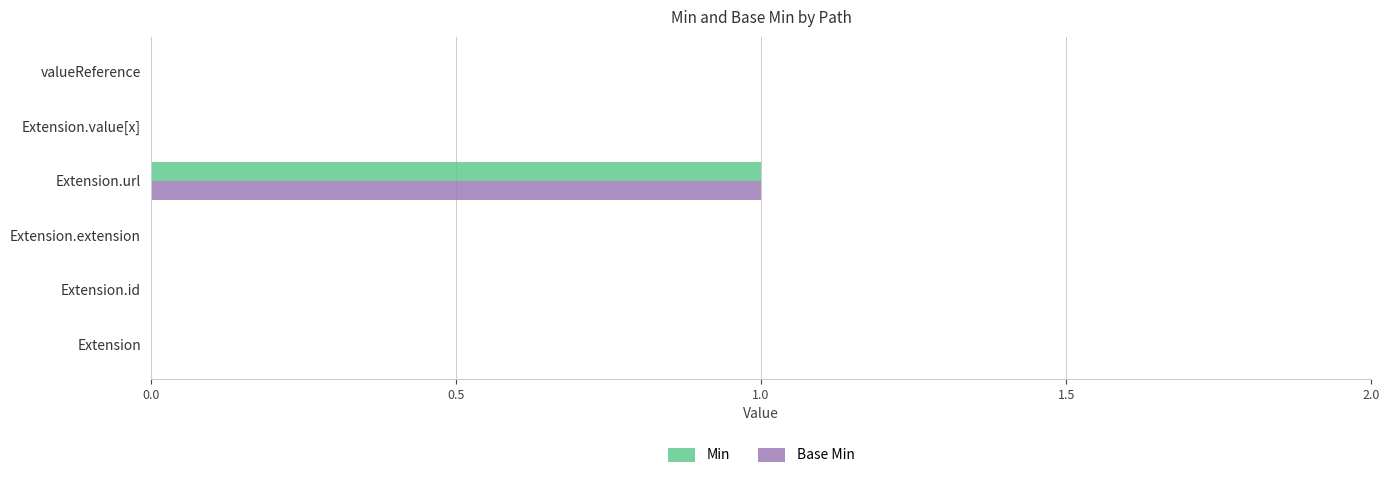

Is it true that Min equals 1 at Extension.url?

True